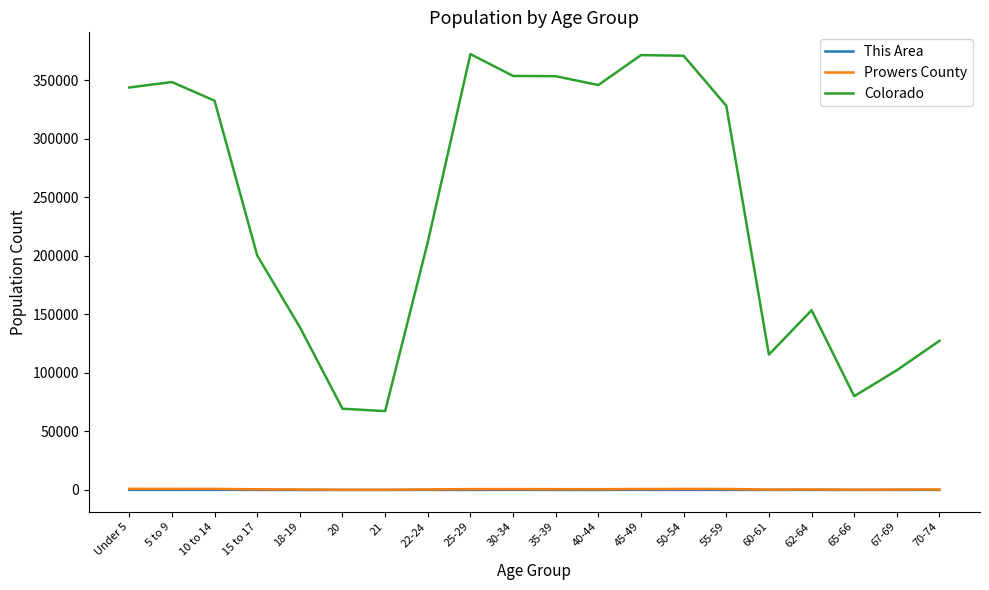

True or false: Prowers County and This Area intersect in this chart.

False